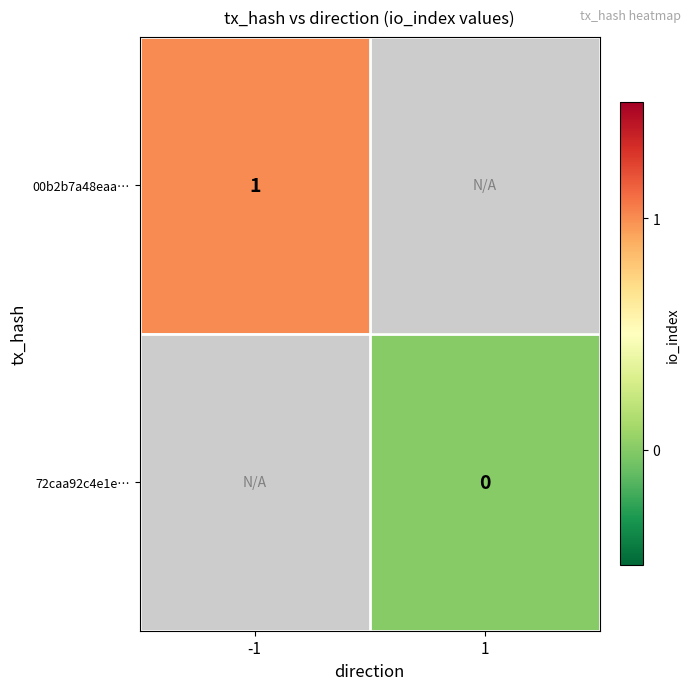

The 00b2b7a48eaa… series shows 0 at -1. True or false?

False